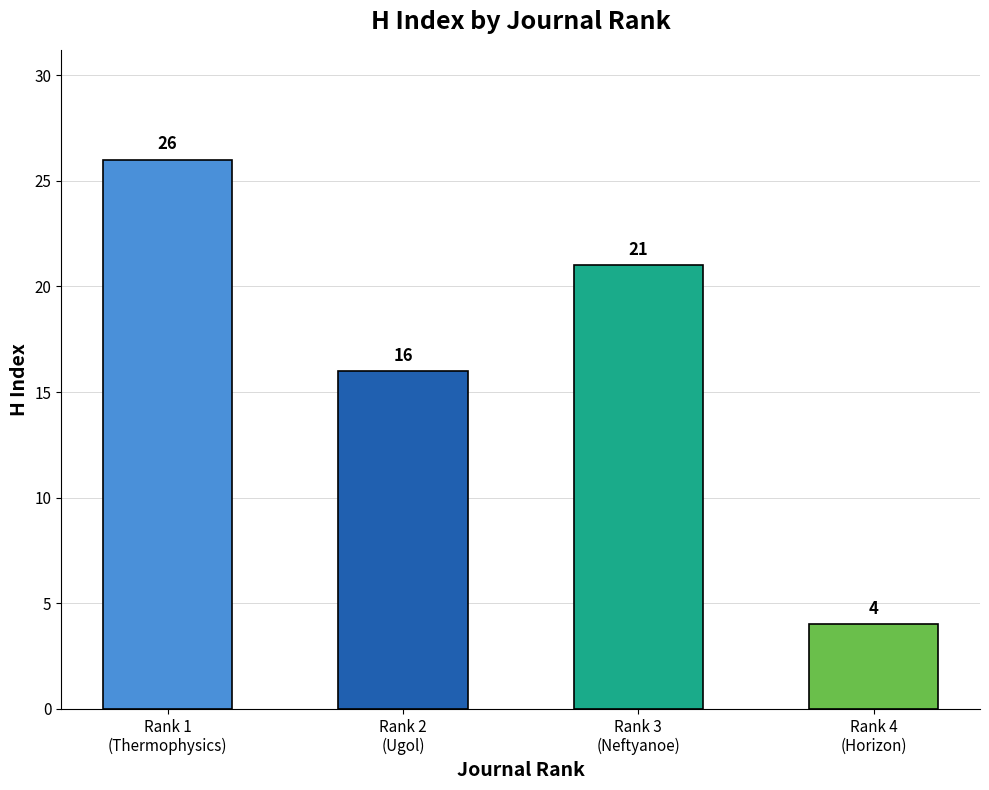

Where is the data nearest to the value 15?

Rank 2
(Ugol)